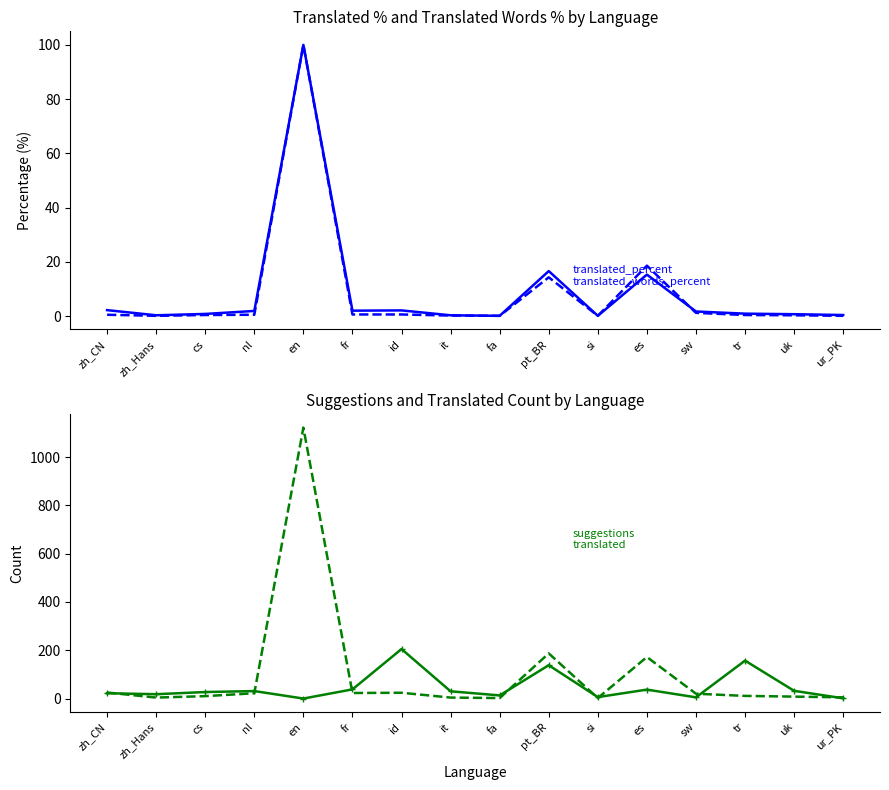

Which has a higher value, fr or cs?

fr